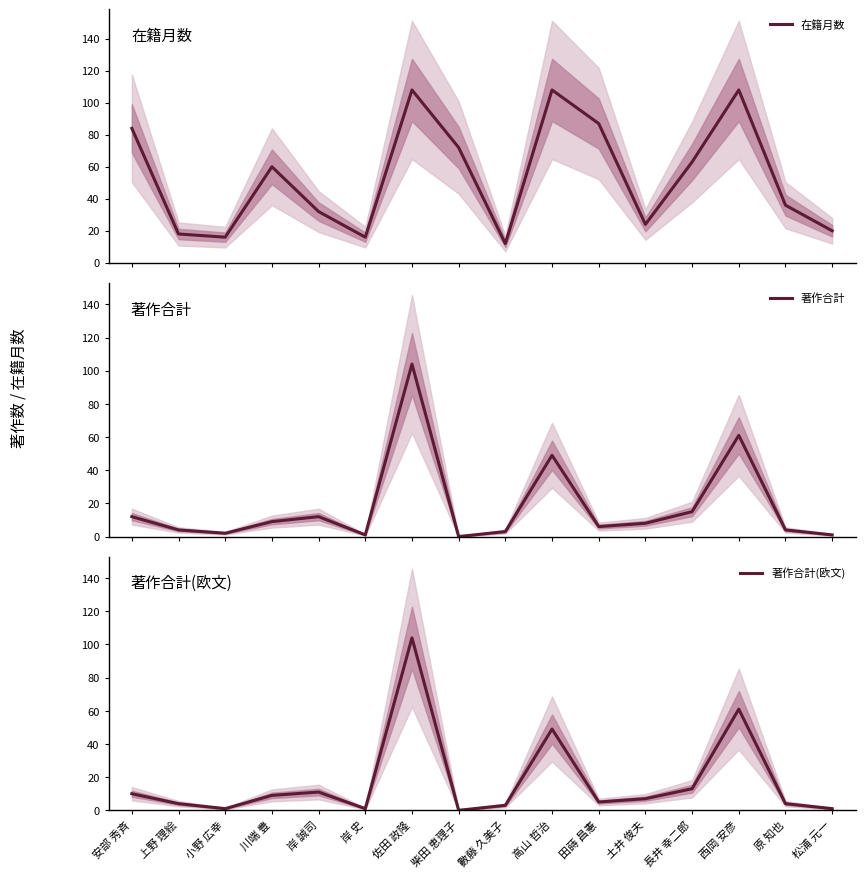

Does the chart have visible grid lines?

No